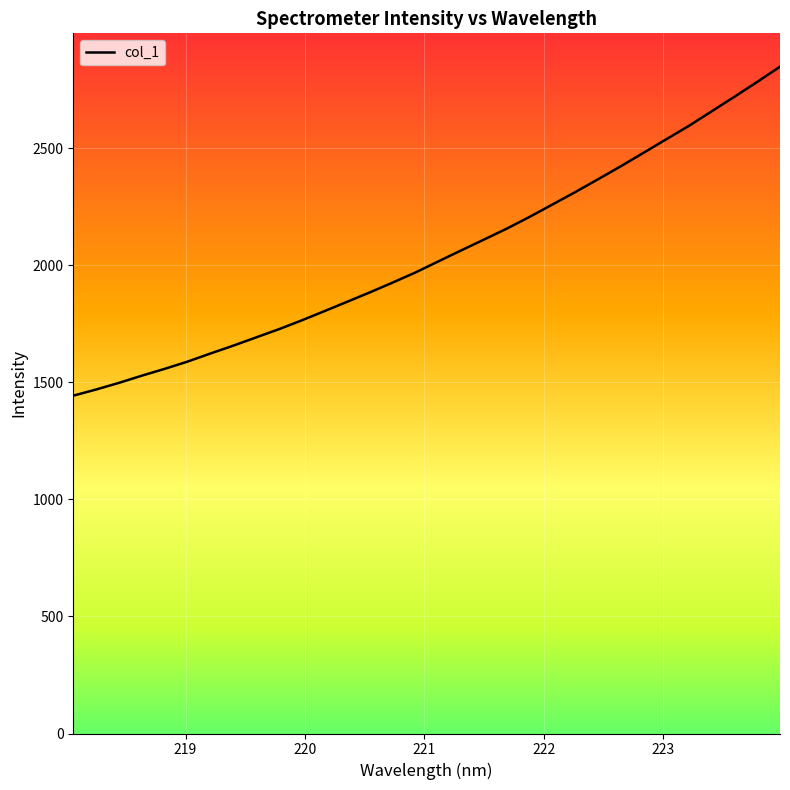

What is the difference between the maximum and minimum values?

1405.4